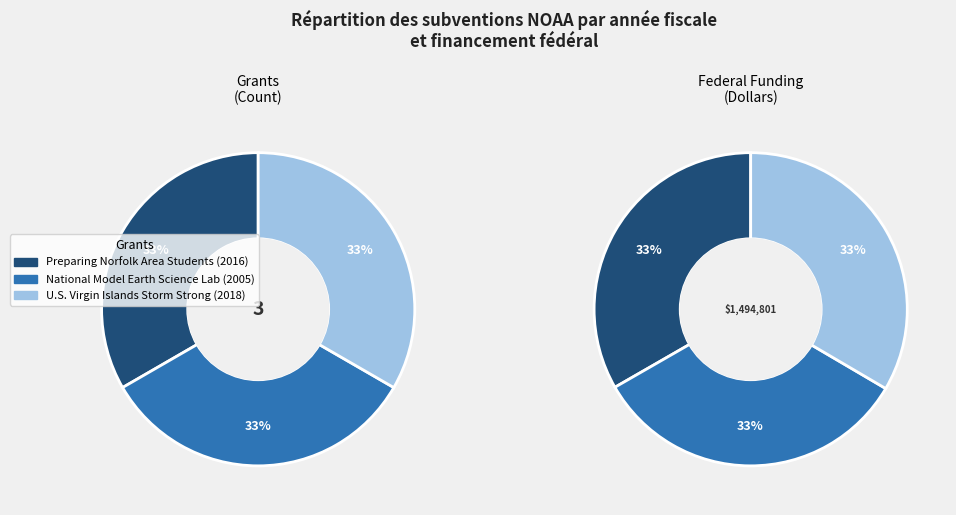

Which slice is the smallest?

National Model Earth Science Lab